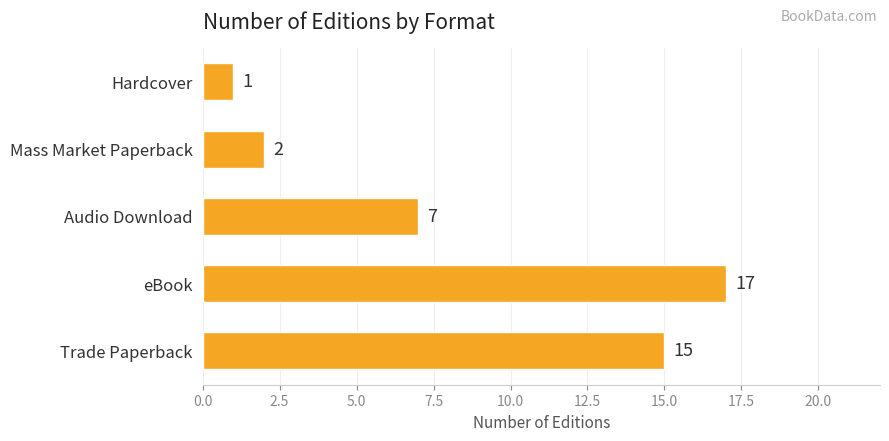

Are the bars grouped side by side (vs. stacked)?

No